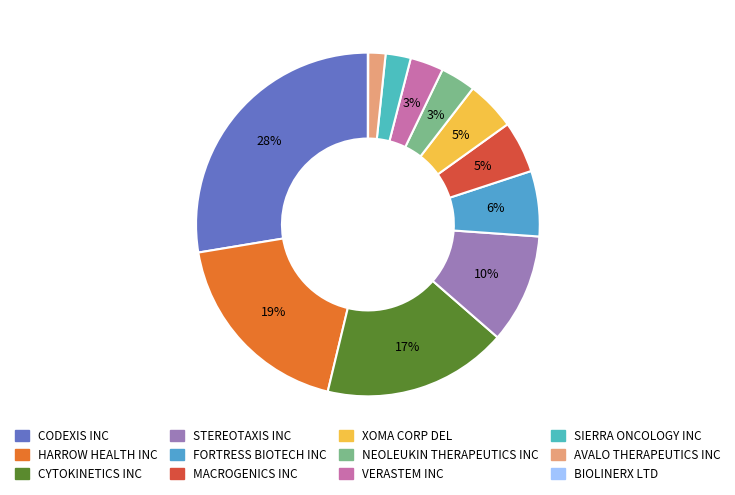

What percentage is the AVALO THERAPEUTICS INC slice, to the nearest percent?

2%